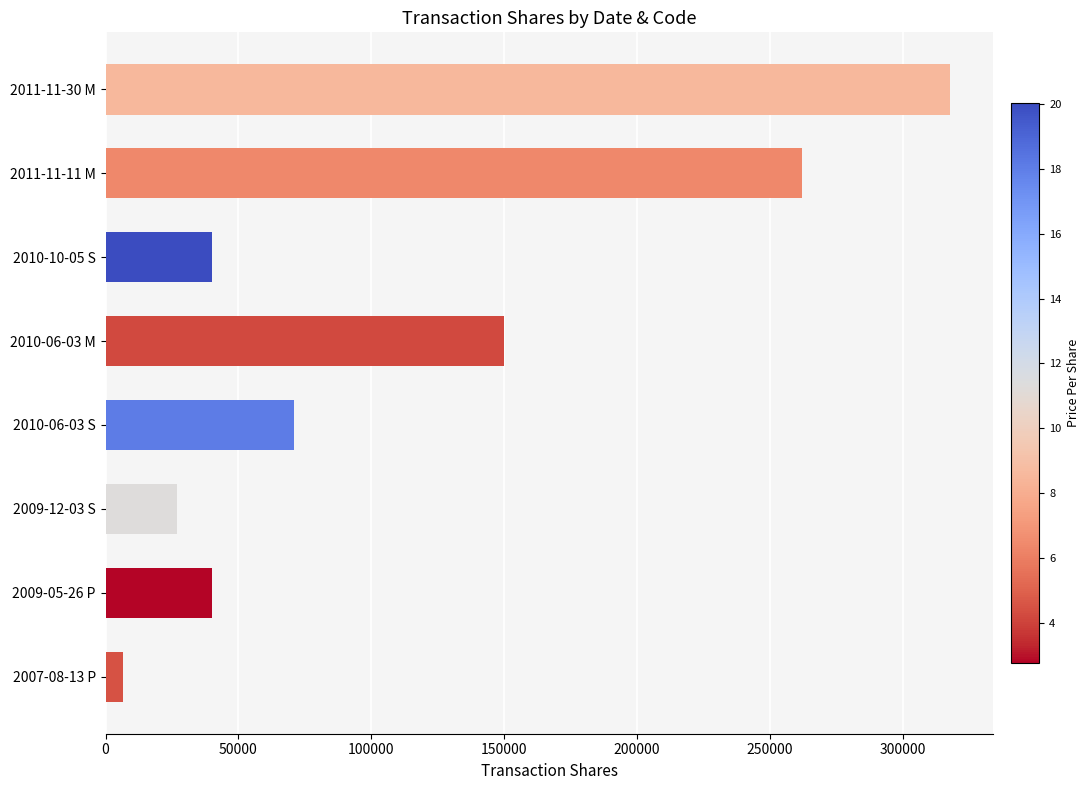

Where is the data nearest to the value 162250?

2010-06-03 M